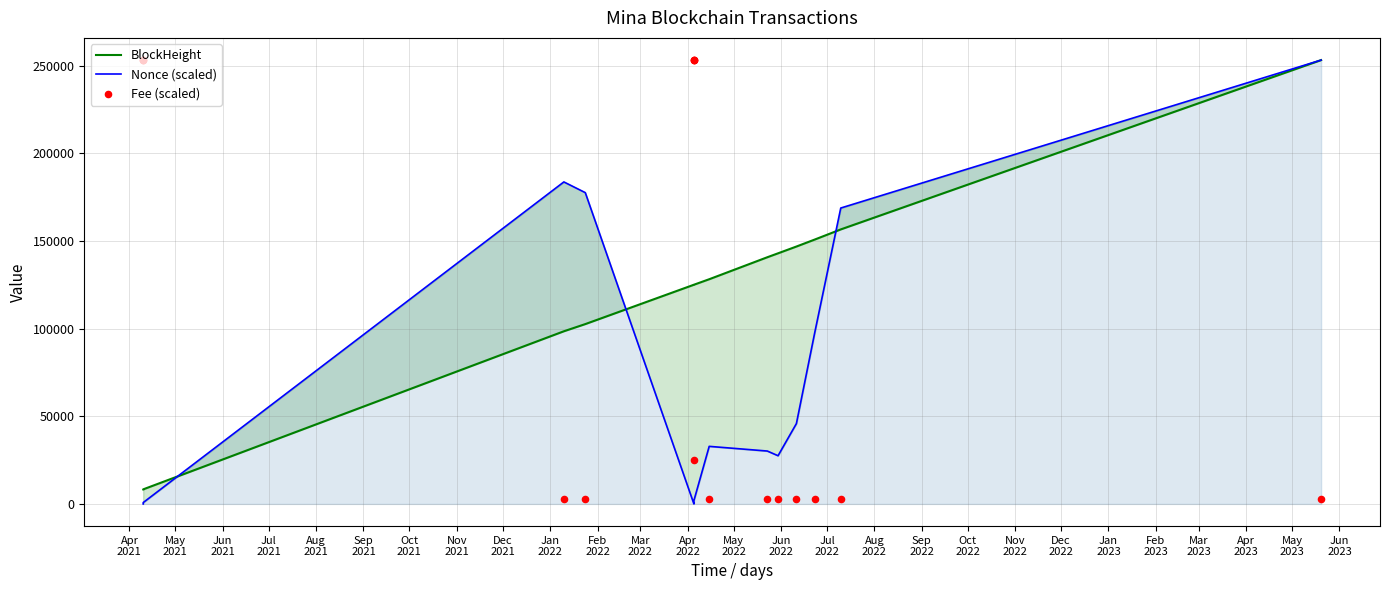

Which series reaches the maximum Y coordinate?

BlockHeight